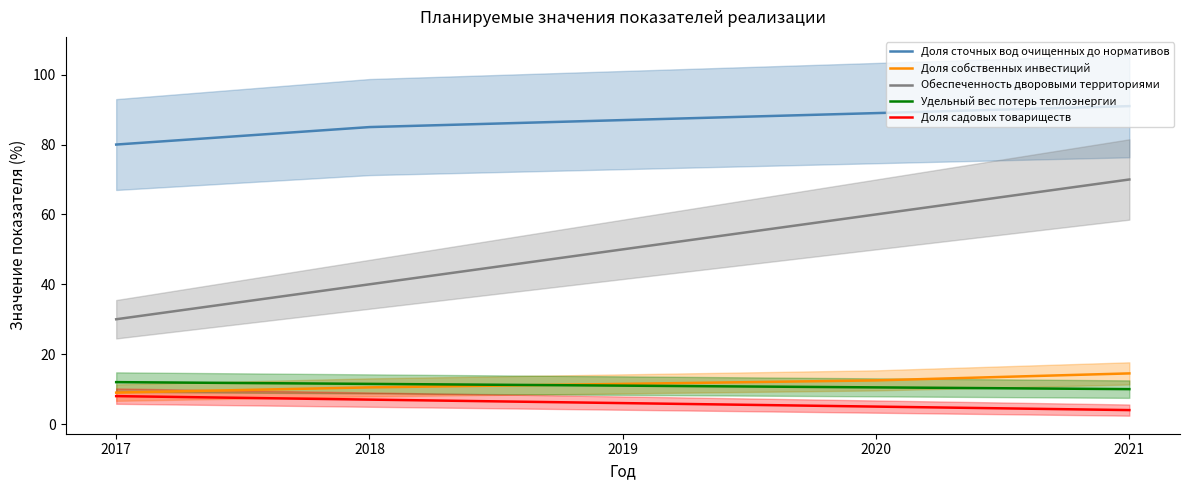

True or false: Доля собственных инвестиций and Доля садовых товариществ intersect in this chart.

False